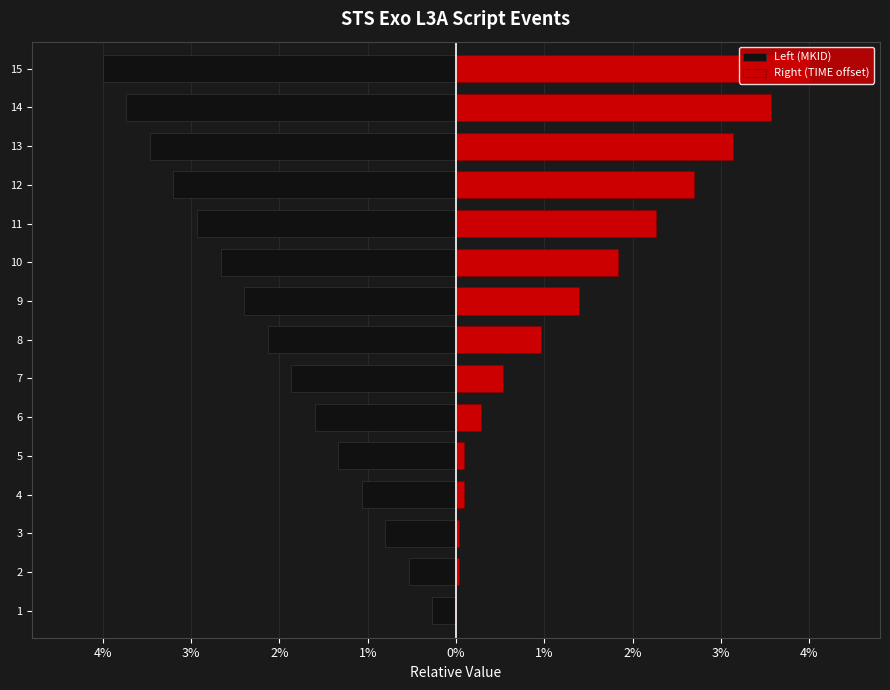

At which category is the sum across all series the highest?

15